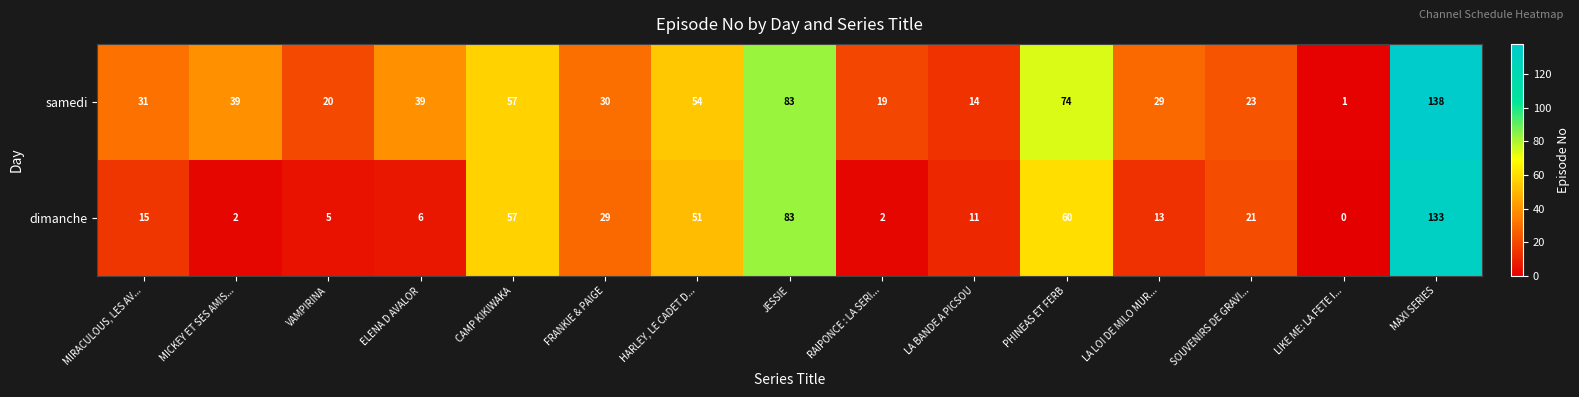

At LIKE ME: LA FETE I..., list the series in order from smallest to largest.

dimanche, samedi